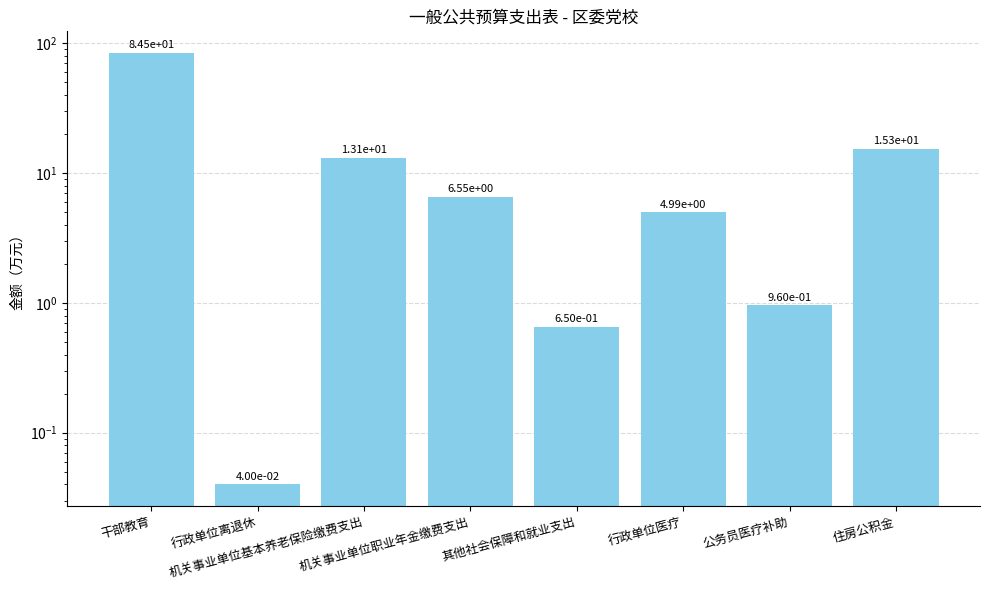

Reading left to right, extract all data points from this chart.

84.5	0.0	13.1	6.5	0.7	5.0	1.0	15.3